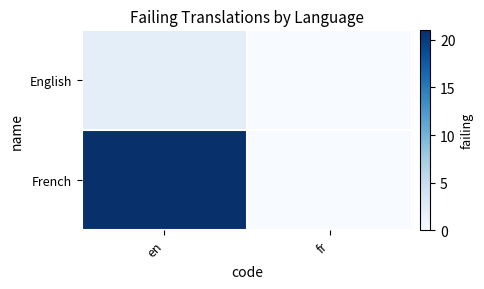

At how many categories does at least one series exceed 15?

1